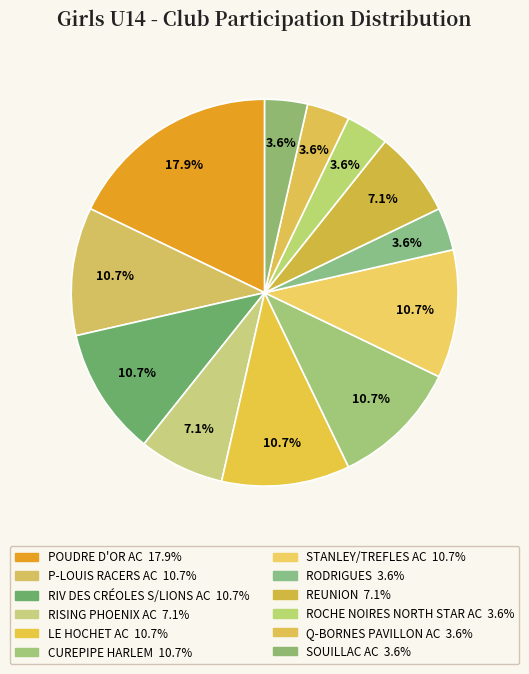

Which slice is the largest?

POUDRE D'OR AC